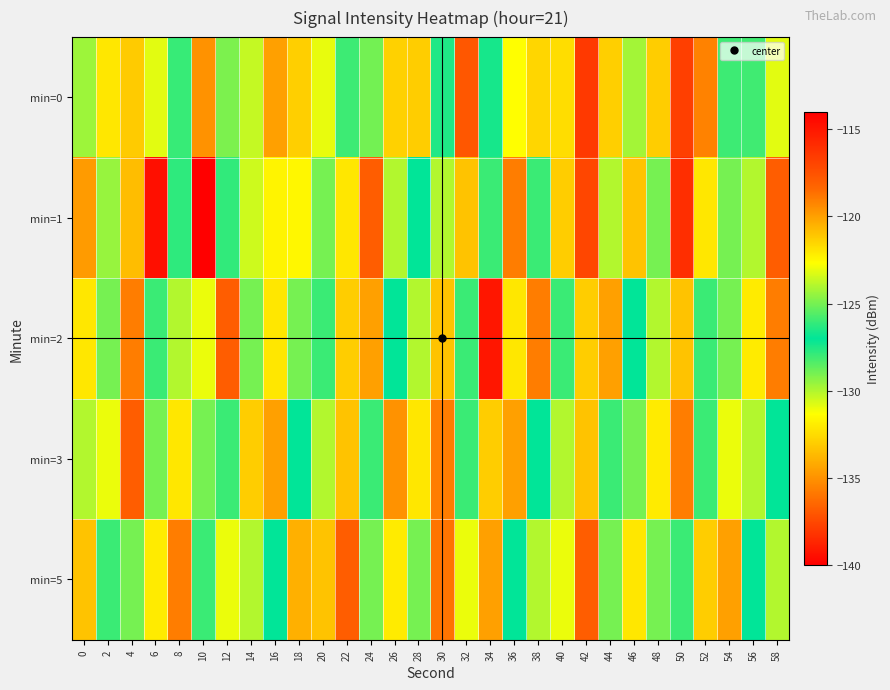

What is the difference between the highest and lowest values at 56?

5.0